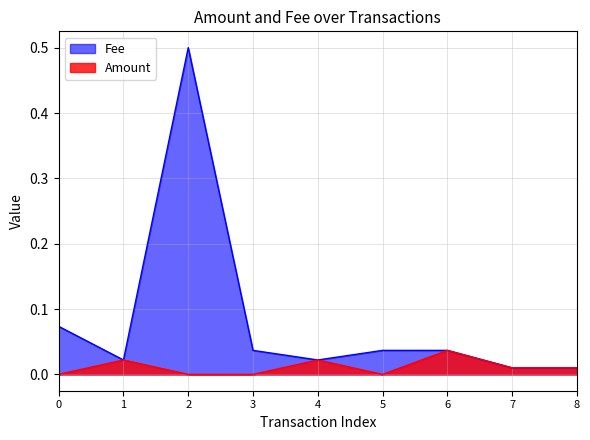

True or false: Fee has a value of 0.0 at 0.

False